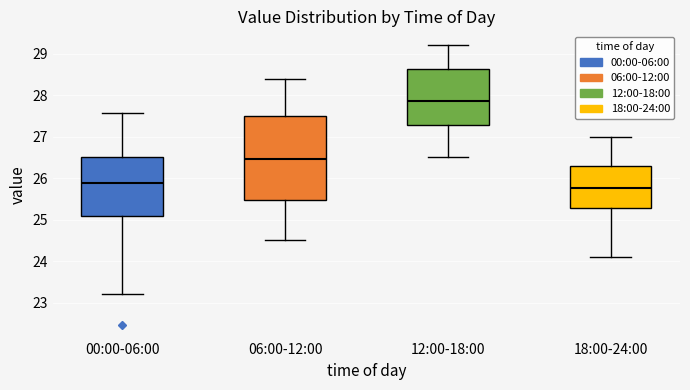

Which box has the lowest median line?

18:00-24:00